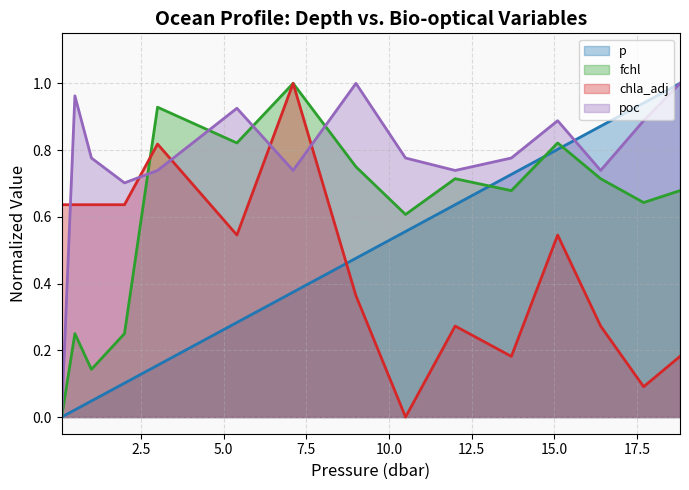

How many data points in fchl are above 0?

14